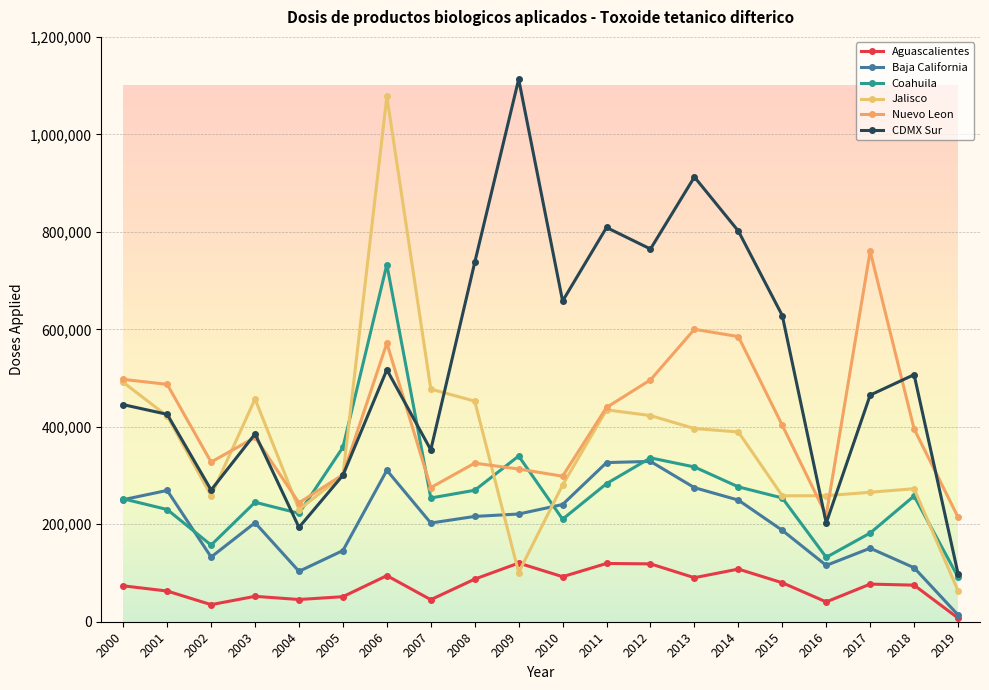

How many interior local peaks does the Baja California series have?

5